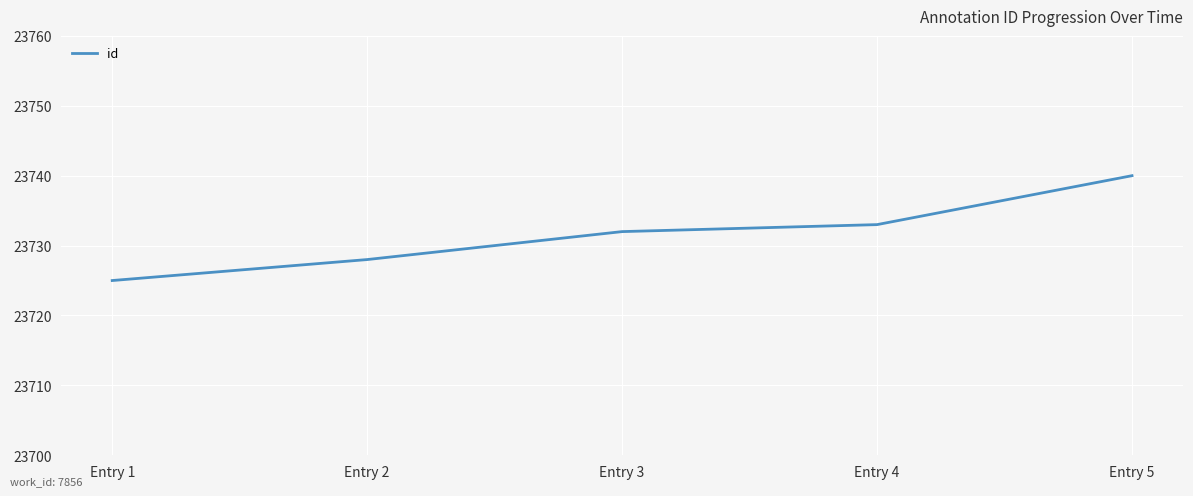

What is the minimum value shown in the chart?

23725